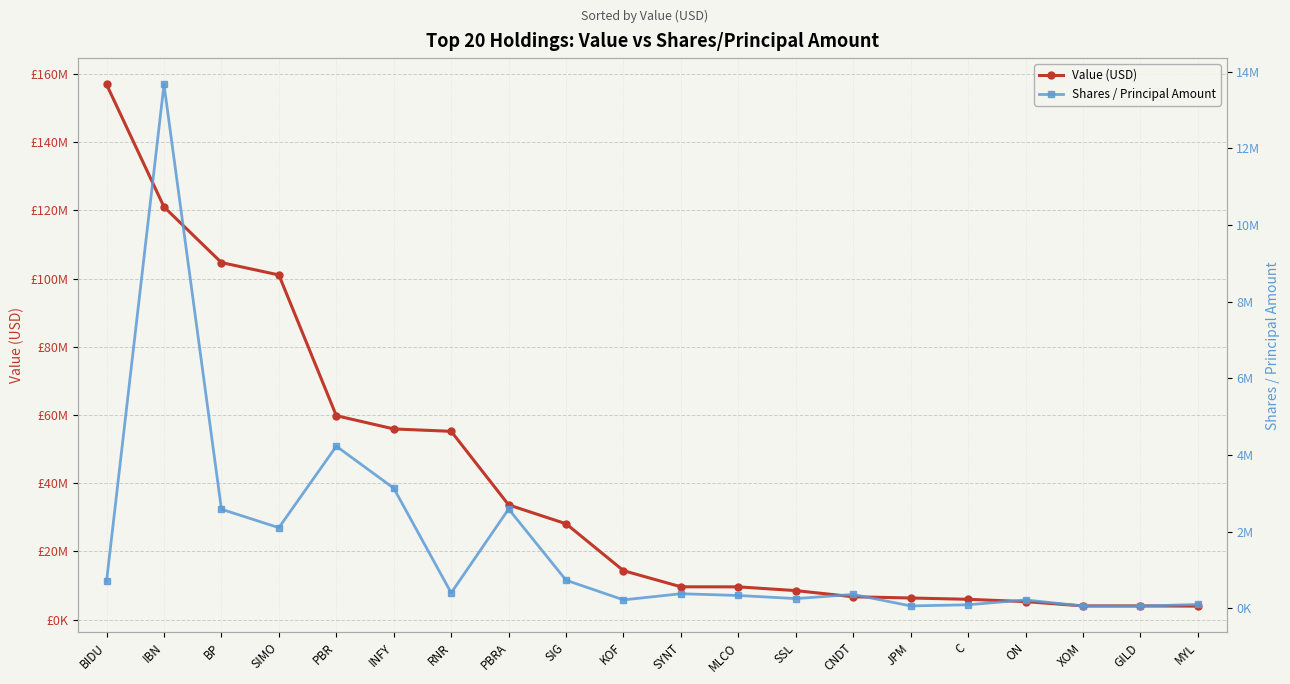

What is the difference between the highest and lowest values at MYL?

3837475